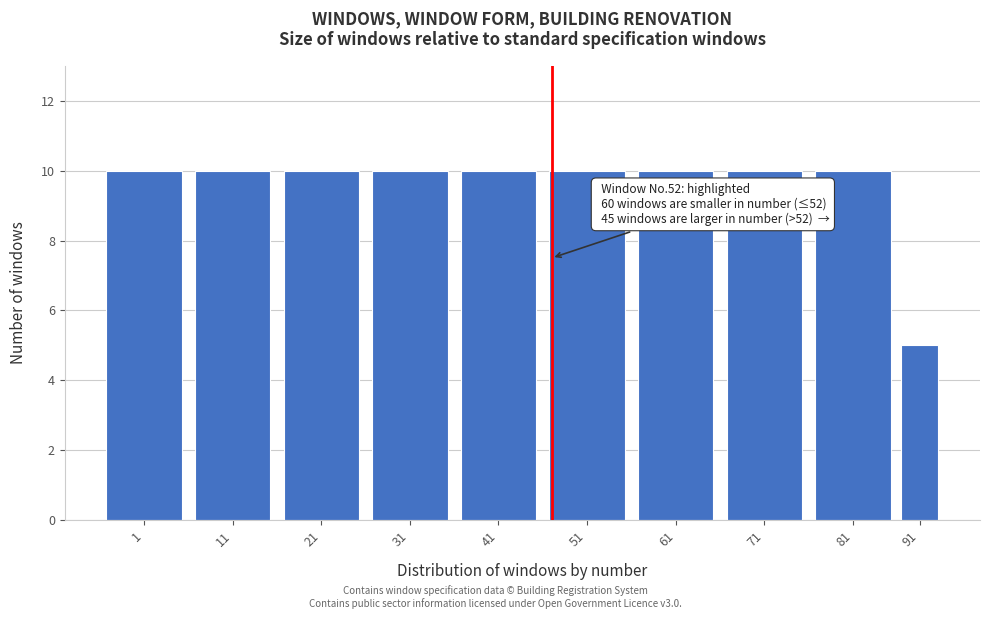

Reading right to left, transcribe all the data shown in this chart.

5	10	10	10	10	10	10	10	10	10